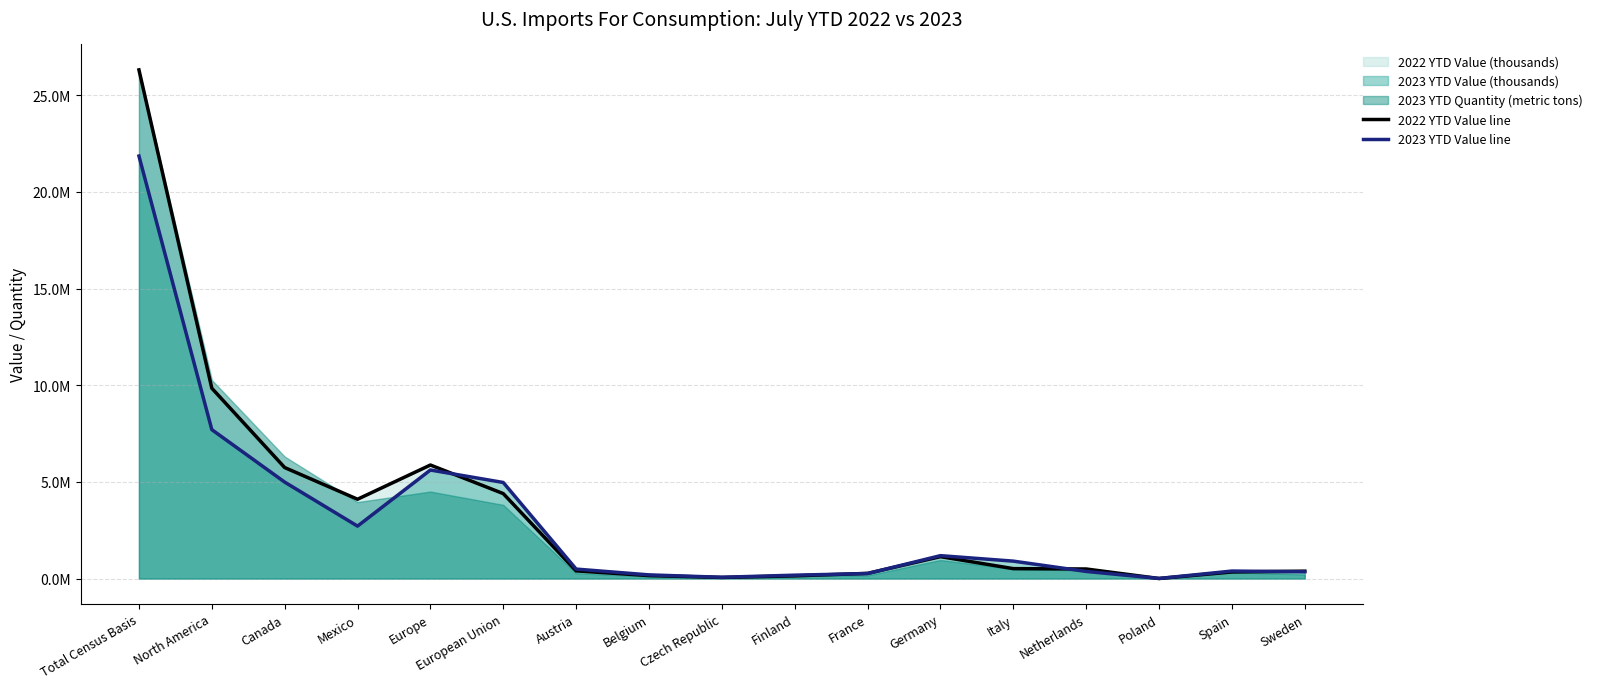

At which category is the sum across all series the highest?

Total Census Basis